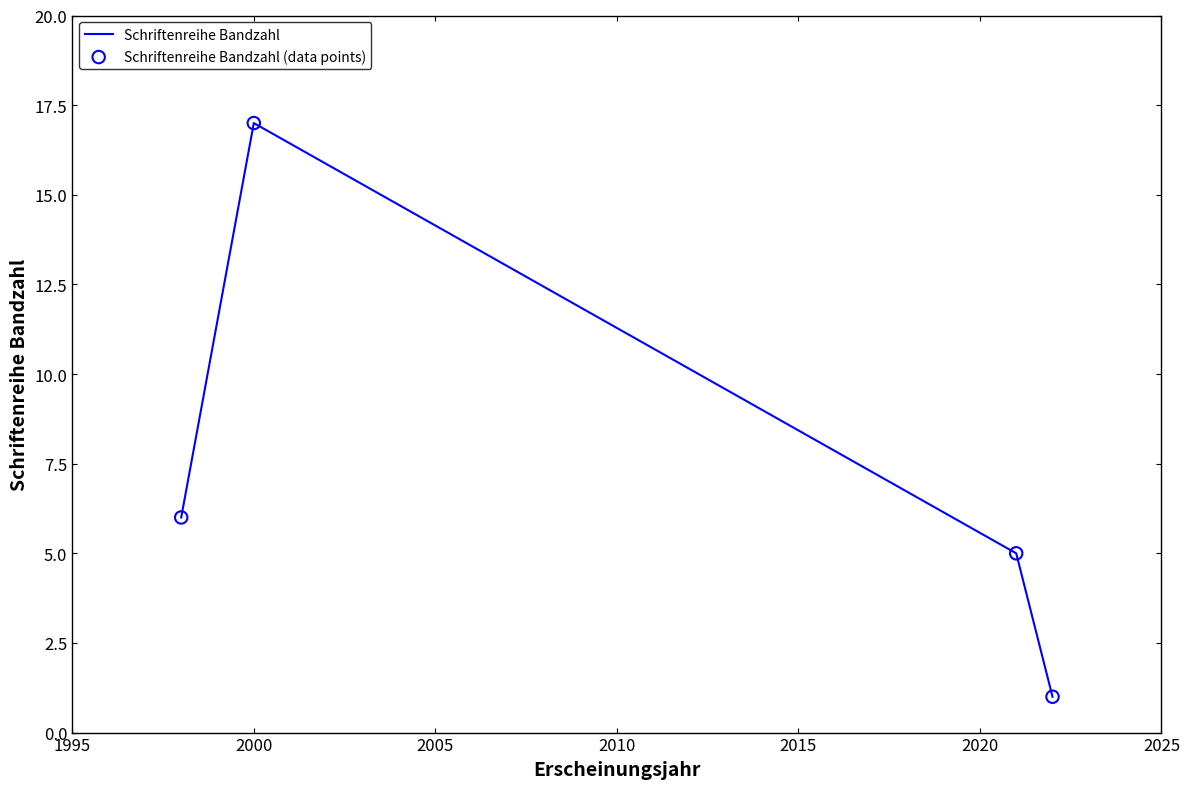

True or false: the data has more than 2 interior local peaks.

False